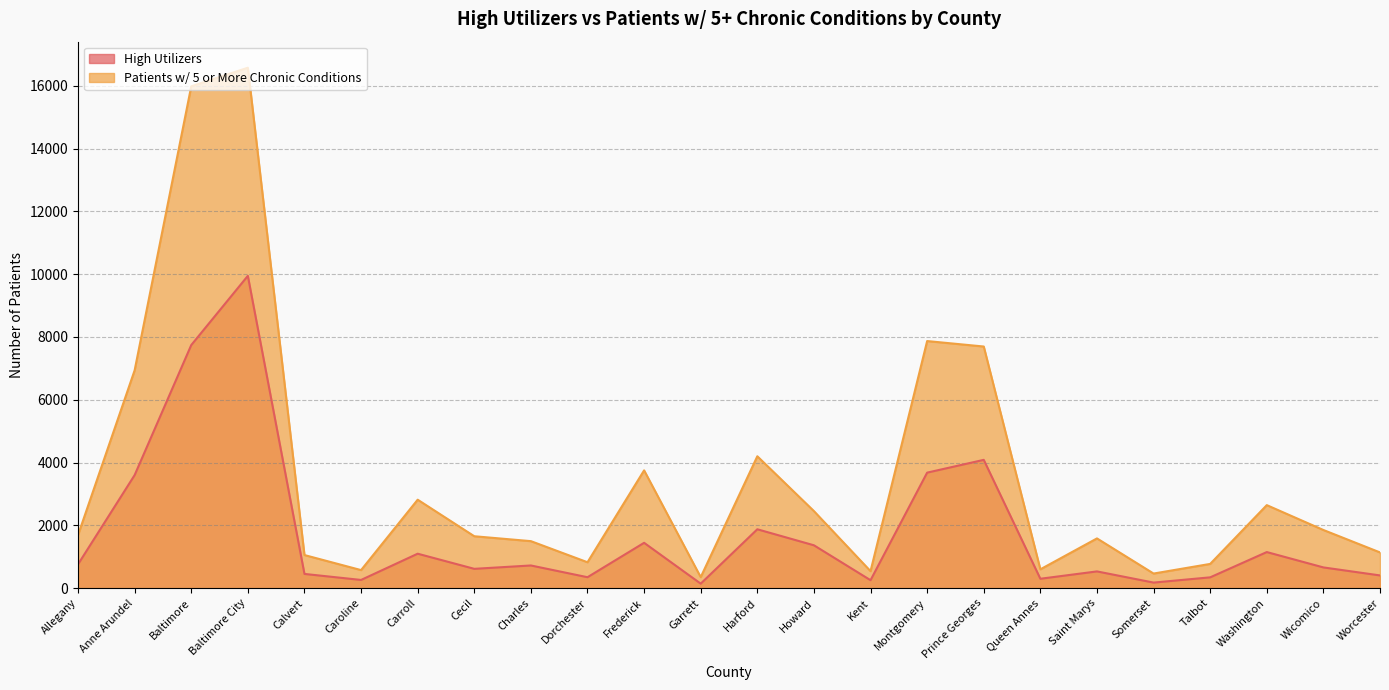

How many interior local peaks does the High Utilizers series have?

8